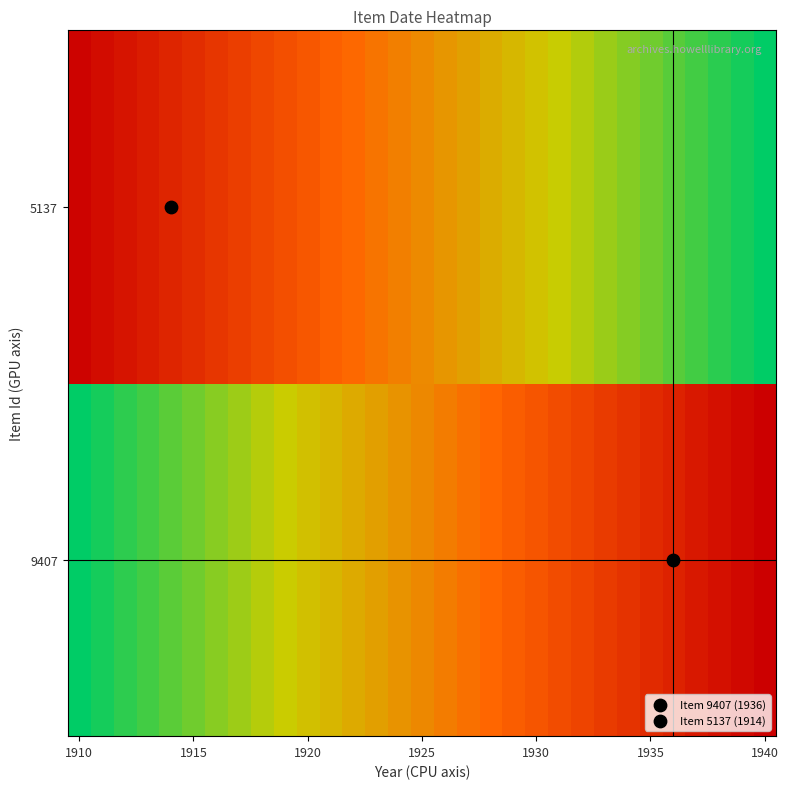

At which category is the sum across all series the highest?

1940